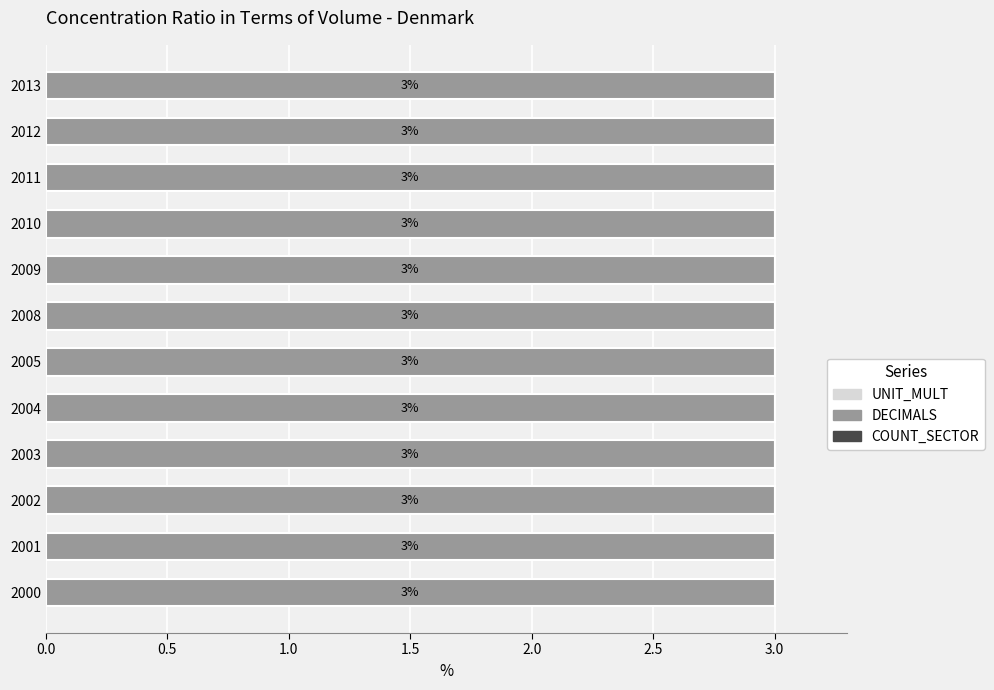

Between 2008 and 2004, which is larger?

2008